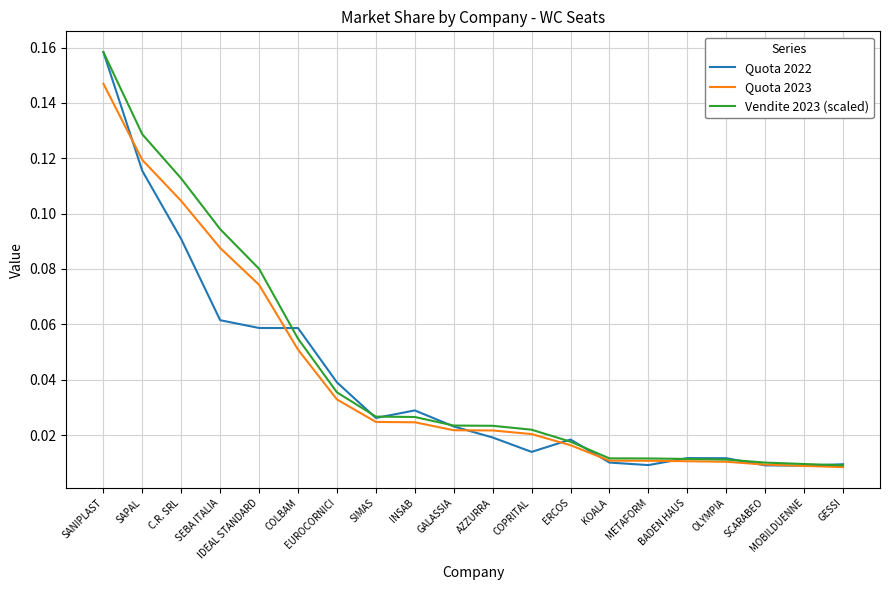

Which series has the largest range (max minus min)?

Quota 2022